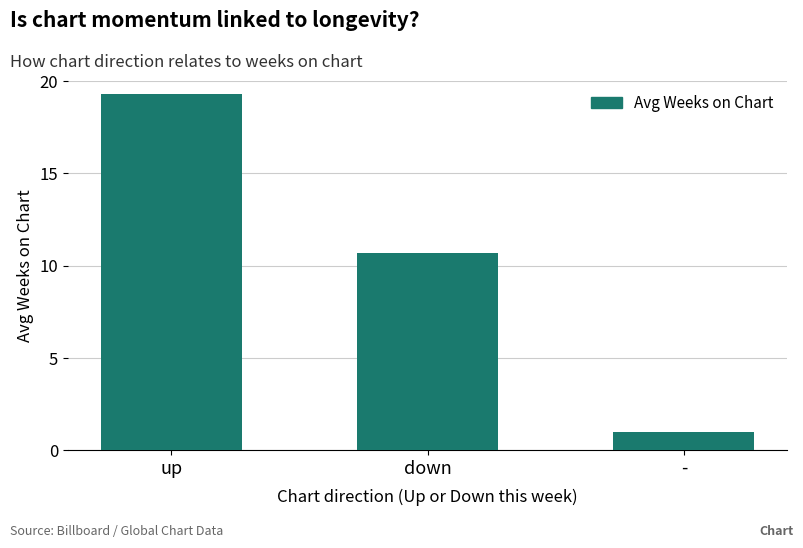

Reading right to left, what are all the values shown in this chart?

1.0	10.7	19.3